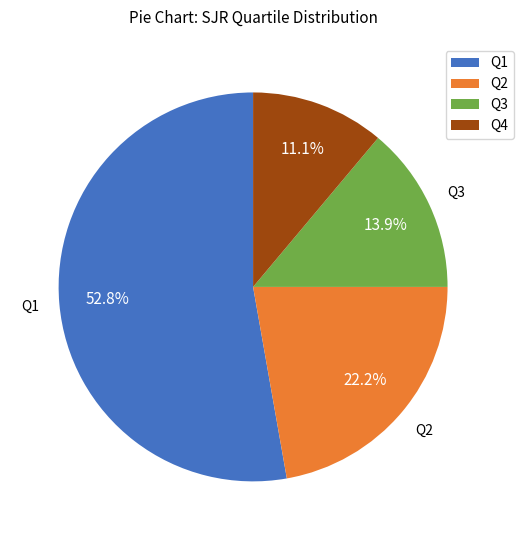

Rank the categories by value from lowest to highest.

Q4, Q3, Q2, Q1